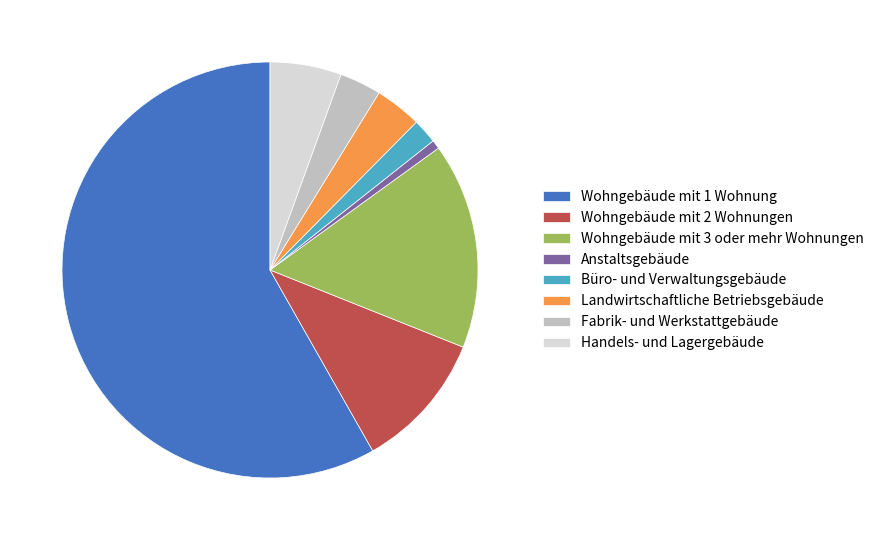

True or false: Landwirtschaftliche Betriebsgebäude accounts for 17% of the total.

False